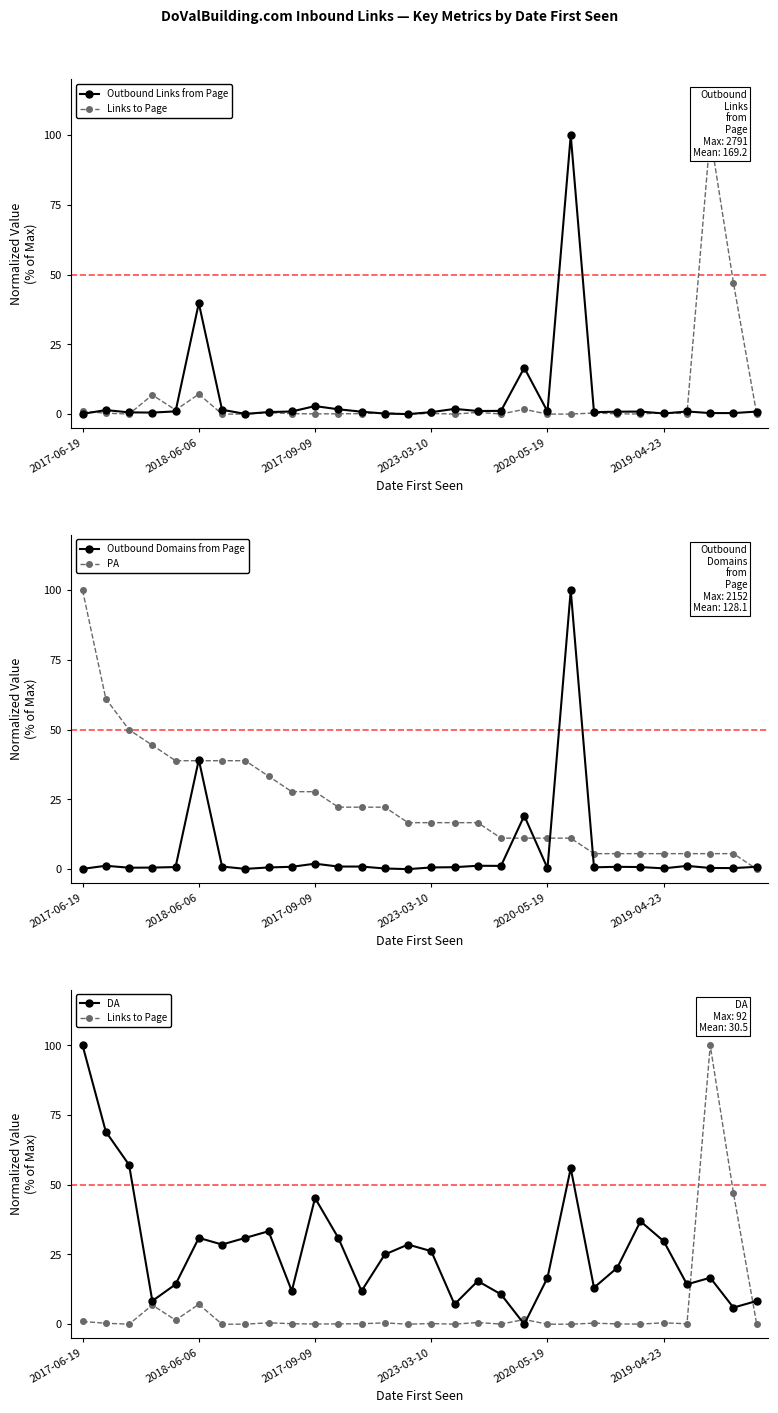

At which label is Outbound Links from Page closest to 50?

2018-06-06